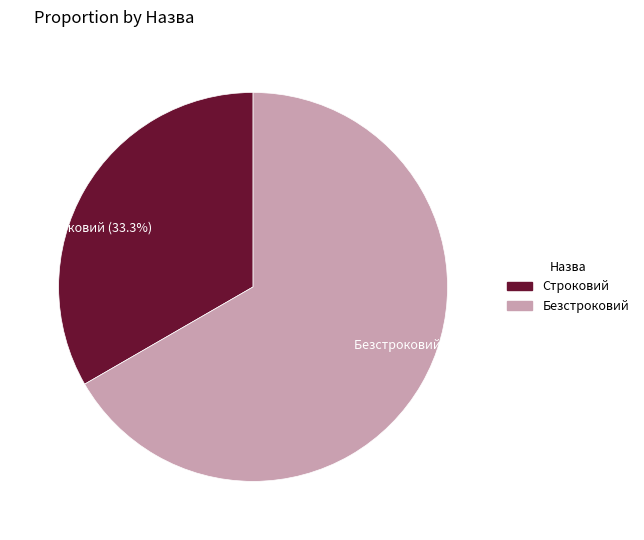

What percentage is the Безстроковий slice, to the nearest percent?

67%